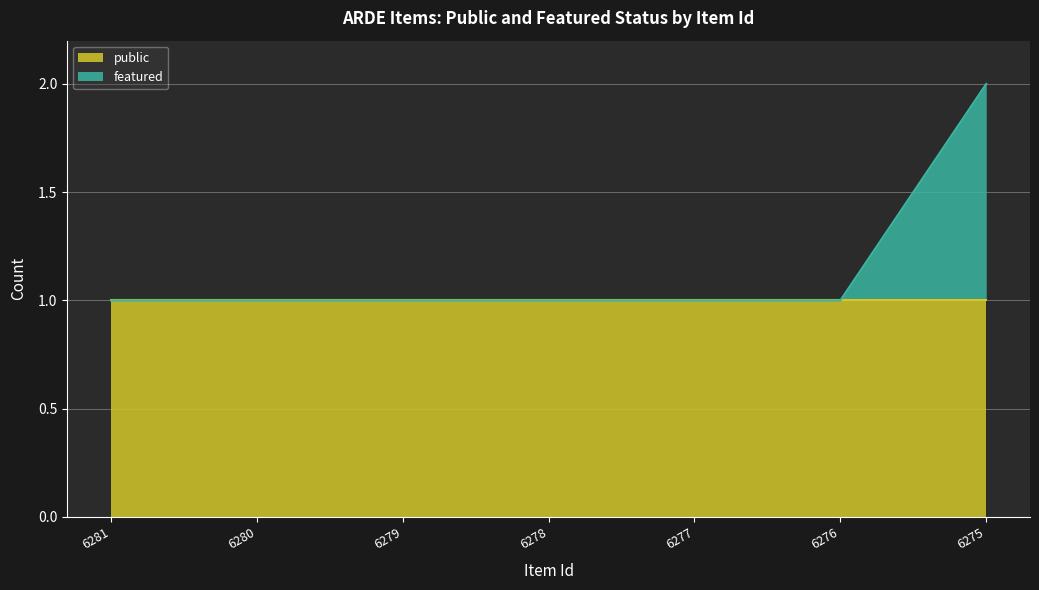

What is the minimum value shown in the chart?

1